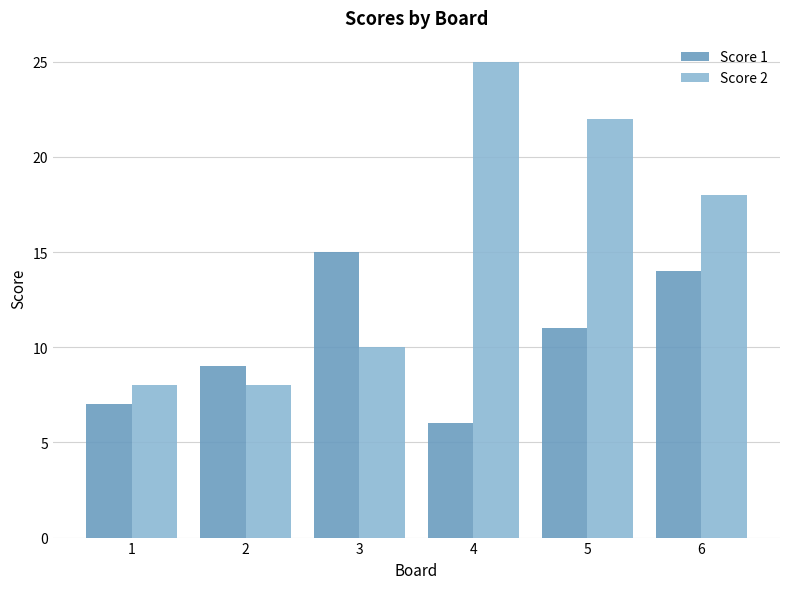

What is the difference between the Score 2 values at 4 and 1?

17